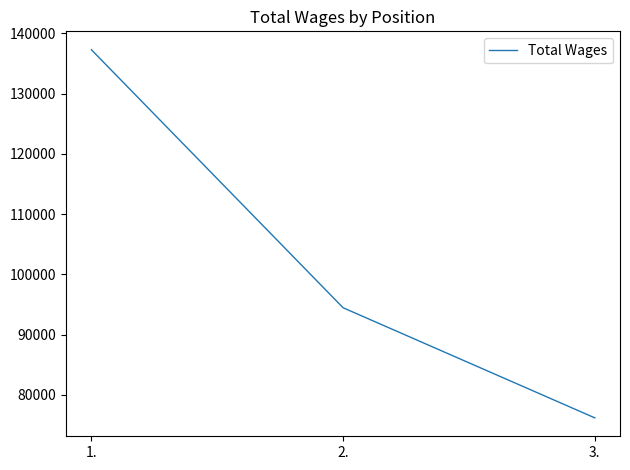

Is it true that the value at 2. is 52196?

False